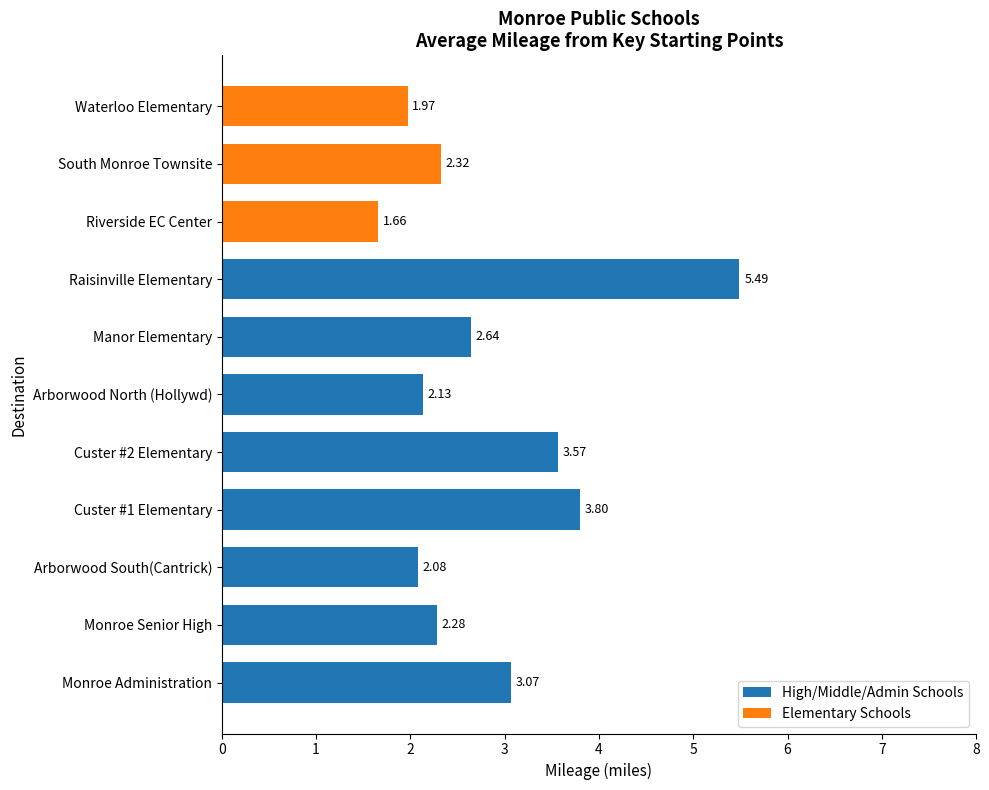

What is the difference between the maximum and minimum values in the High/Middle/Admin Schools series?

3.4